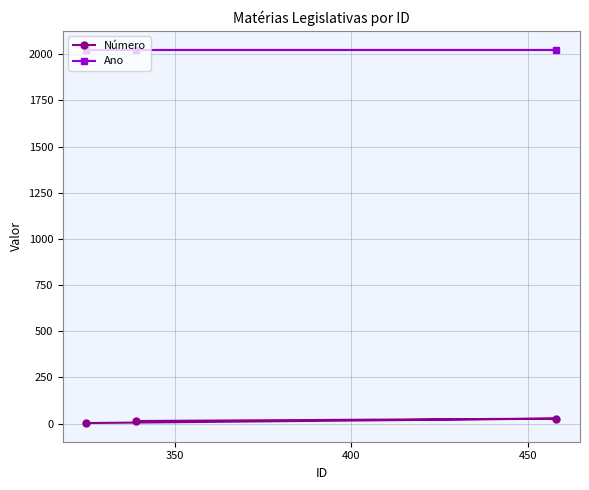

Reading right to left, extract all data points from this chart.

Número: 27	14	3
Ano: 2025	2025	2025